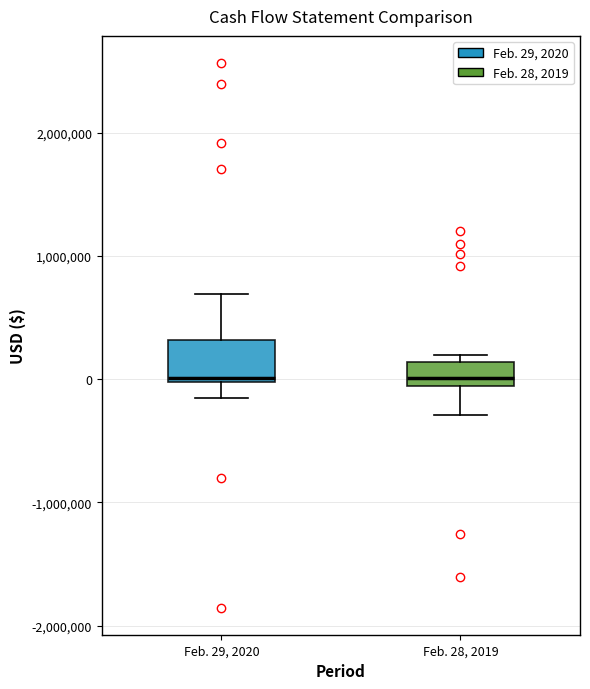

Reading left to right, transcribe this box plot: for each box, give where its median line is, the range the box spans, and where its two whiskers end, as read against the y-axis. The values are not printed on the chart, so give them approximately, as read against the axis.

Feb. 29, 2020: median 0 (just above the box's lower edge), box 0 to 300000, whiskers -200000 to 700000
Feb. 28, 2019: median 0, box -100000 to 100000, whiskers -300000 to 200000